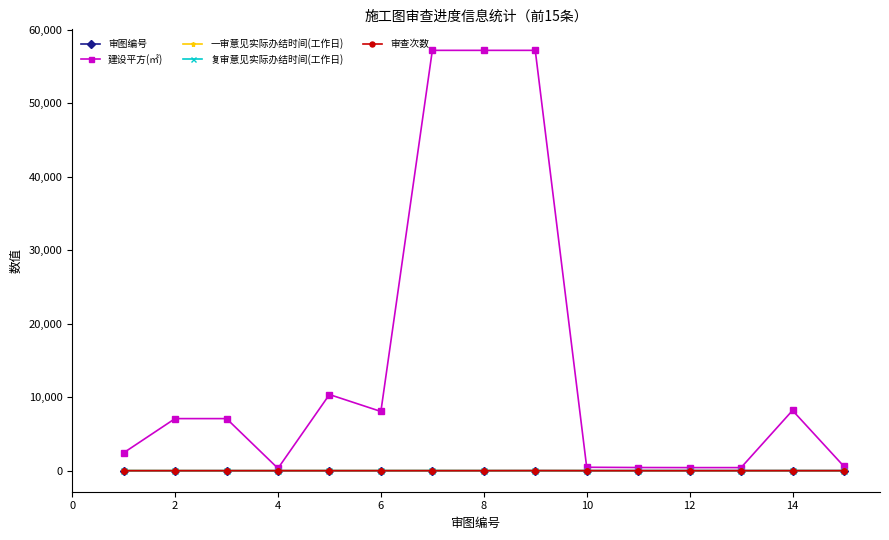

At how many categories does at least one series exceed 47022?

3